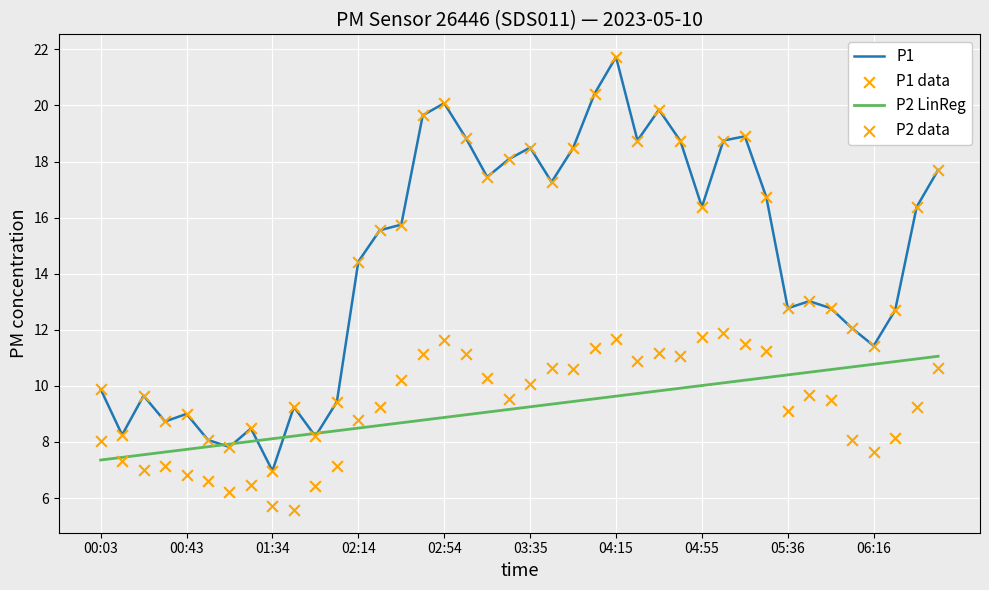

At how many categories does at least one series exceed 9?

32